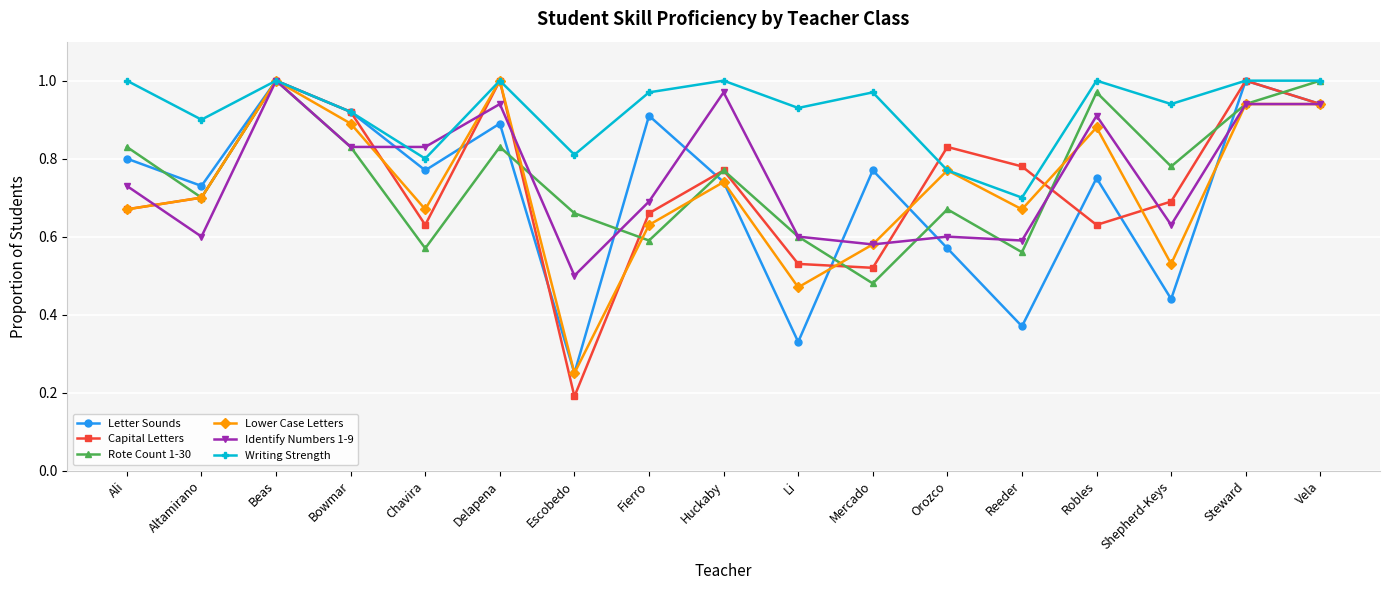

Is it true that Letter Sounds equals 0.8 at Chavira?

True